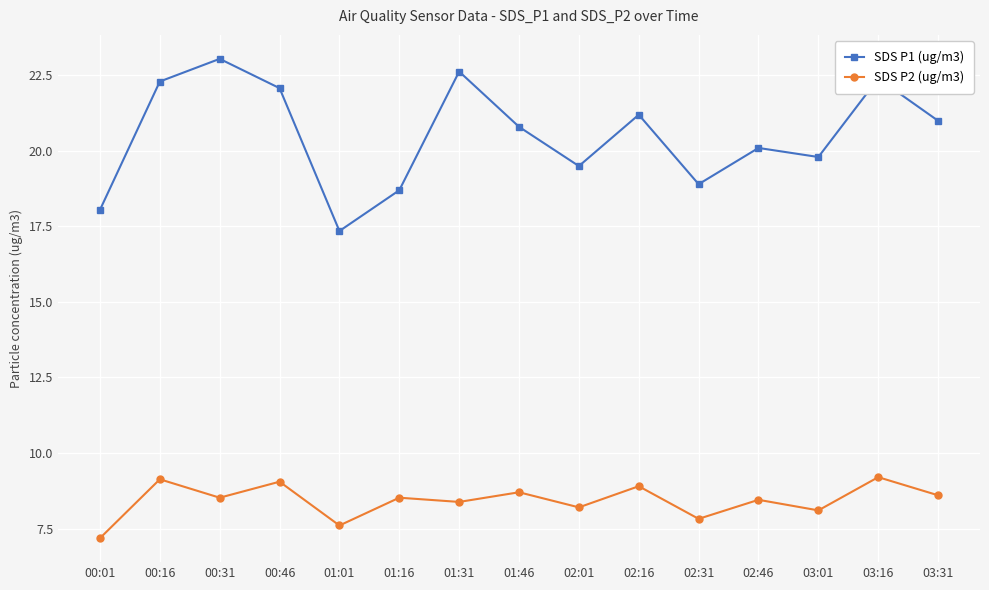

True or false: SDS P2 (ug/m3) has more than 1 interior local peaks.

True